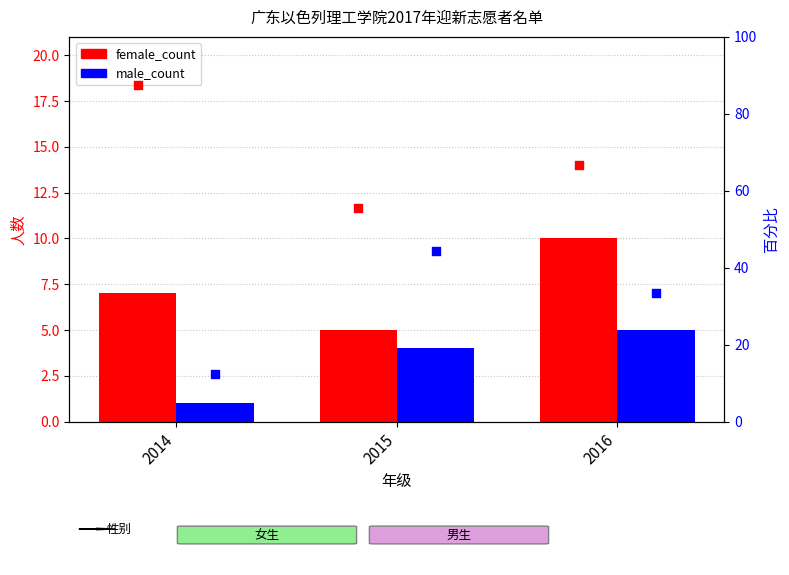

At which category is the sum across all series the highest?

2016